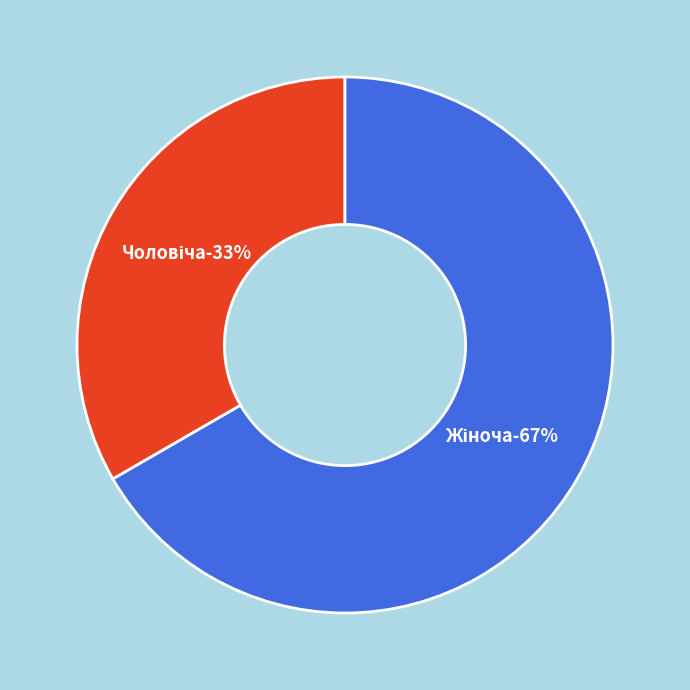

What is the ratio of the value at Жіноча to the value at Чоловіча?

2.0